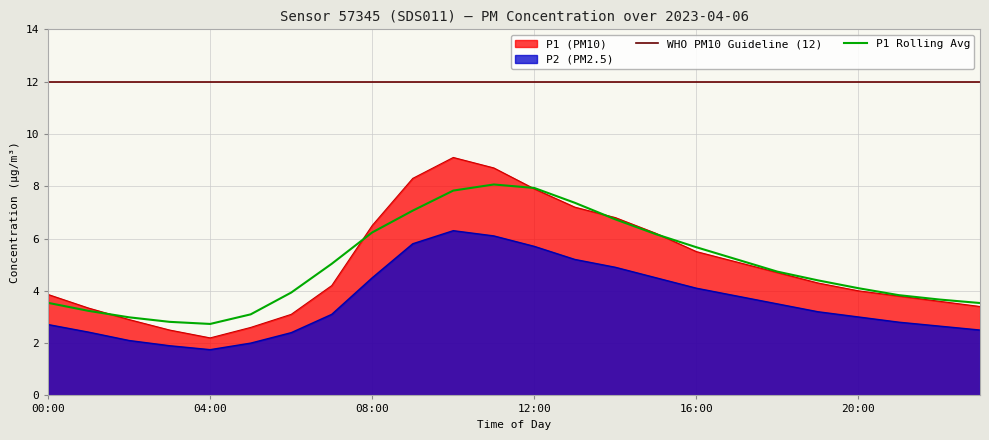

Is it true that P2 equals 5.3 at 13:00?

True